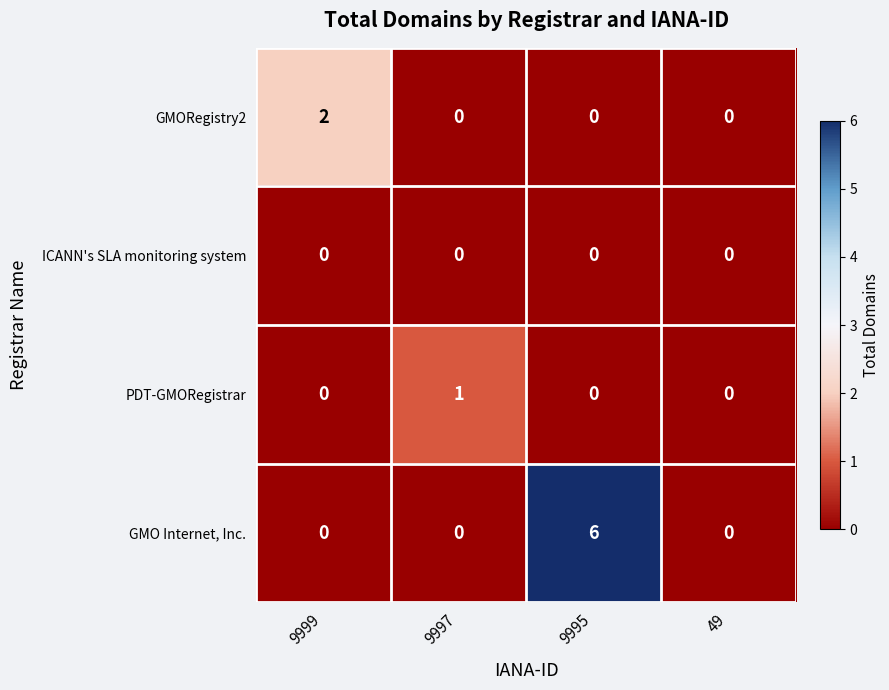

Count the number of data series in this chart.

4